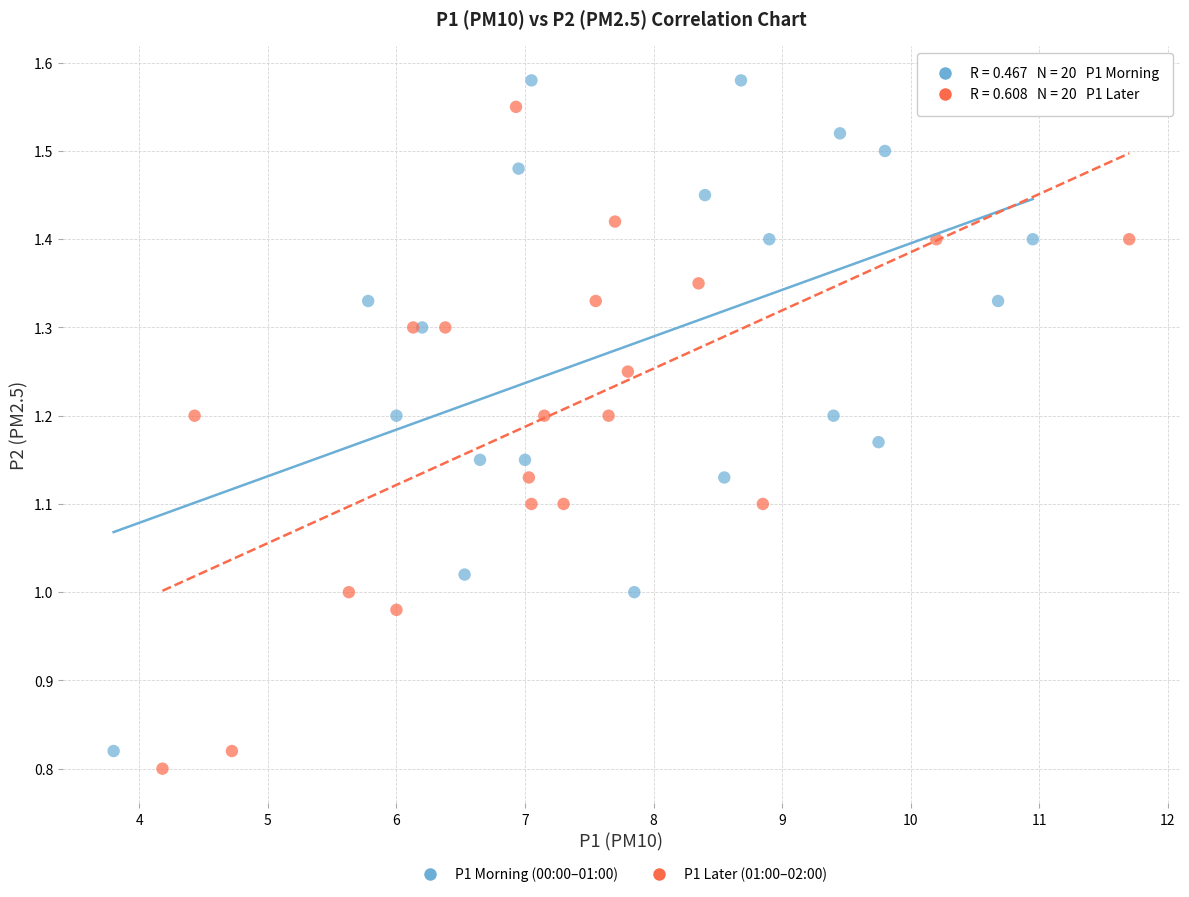

Which series has the largest Y range (max minus min)?

P1 Morning (00:00–01:00)